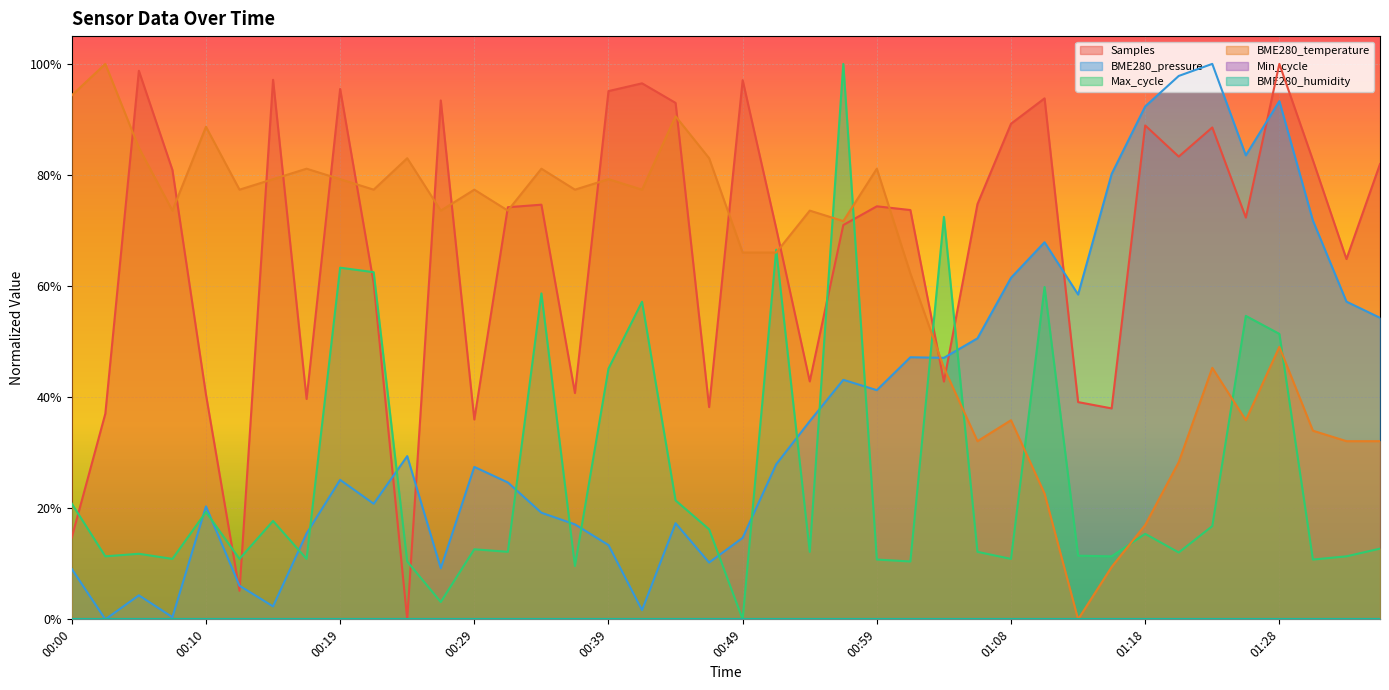

Which has a higher value, 01:26 or 00:17?

01:26